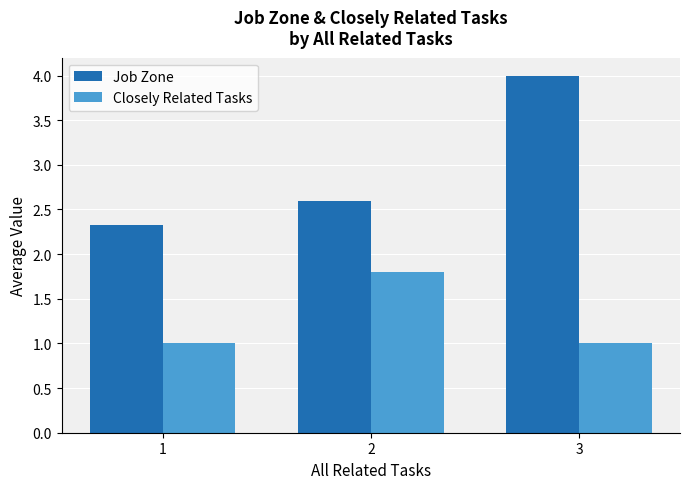

At how many categories does at least one series exceed 2?

3